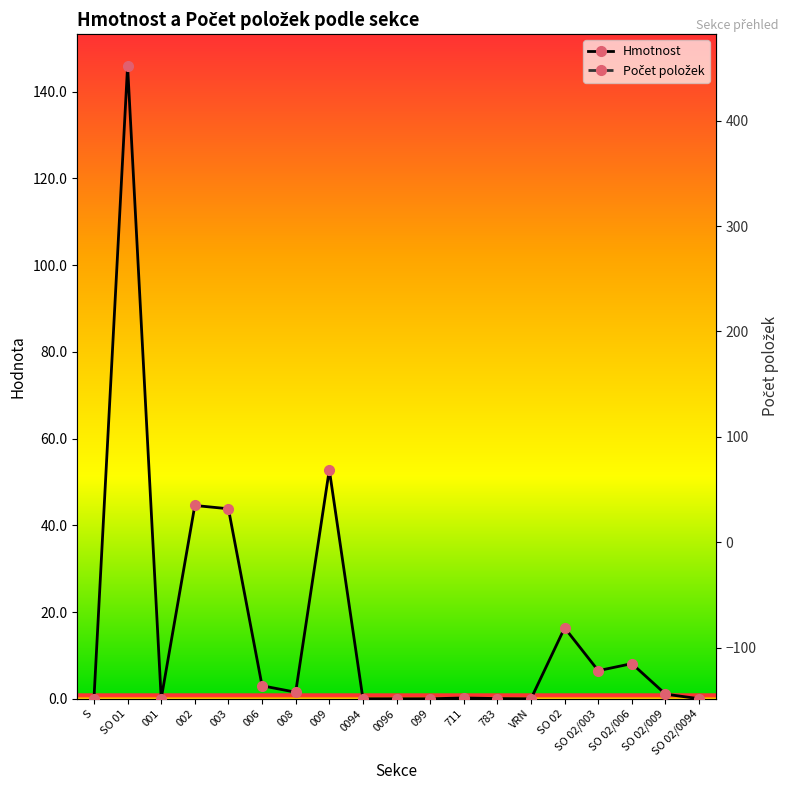

What is the value of the Počet položek point at the 6th from the left?

3.0